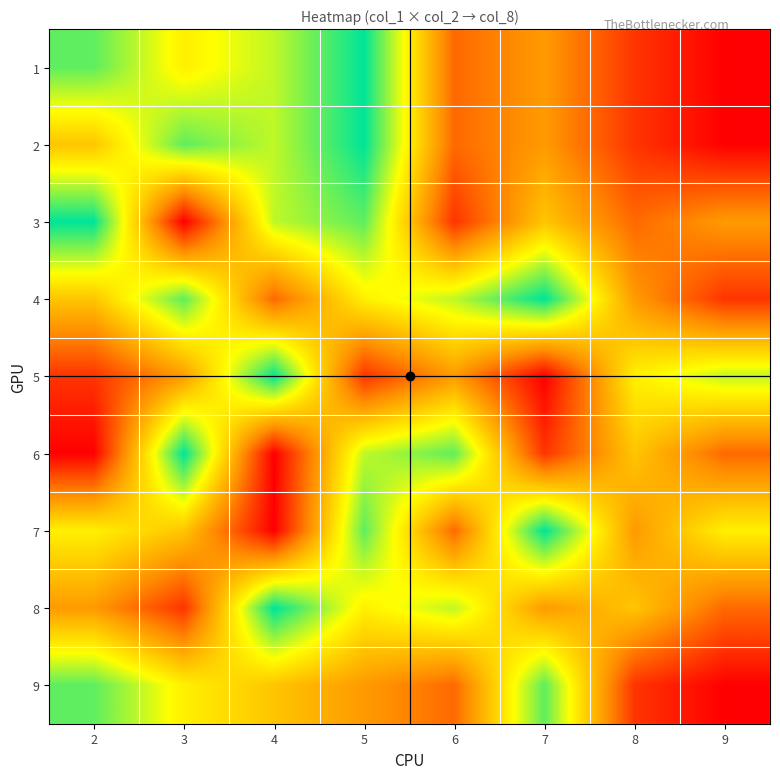

Reading right to left, list all the values displayed in this chart.

1: 9=1	8=2	7=4	6=3	5=9	4=7	3=6	2=8
2: 9=1	8=2	7=4	6=3	5=9	4=7	3=8	2=5
3: 9=4	8=3	7=5	6=2	5=8	4=7	3=1	2=9
4: 9=2	8=4	7=9	6=7	5=6	4=3	3=8	2=5
5: 9=7	8=6	7=1	6=4	5=2	4=9	3=4	2=2
6: 9=3	8=5	7=2	6=8	5=7	4=1	3=9	2=1
7: 9=6	8=4	7=9	6=3	5=8	4=1	3=5	2=6
8: 9=3	8=5	7=4	6=7	5=6	4=9	3=2	2=4
9: 9=1	8=2	7=8	6=3	5=4	4=5	3=6	2=8